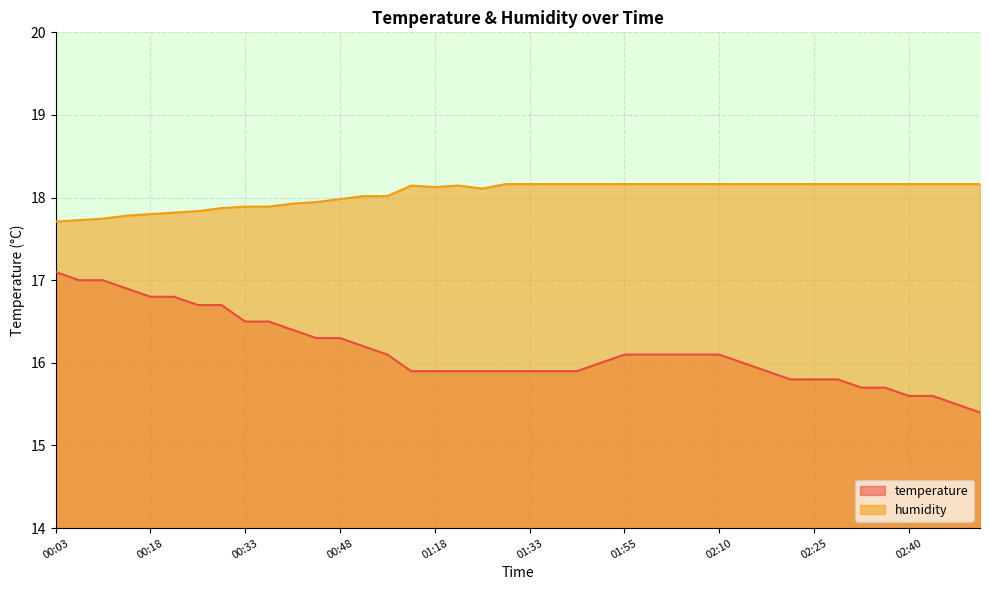

True or false: humidity and temperature cross at least once.

False